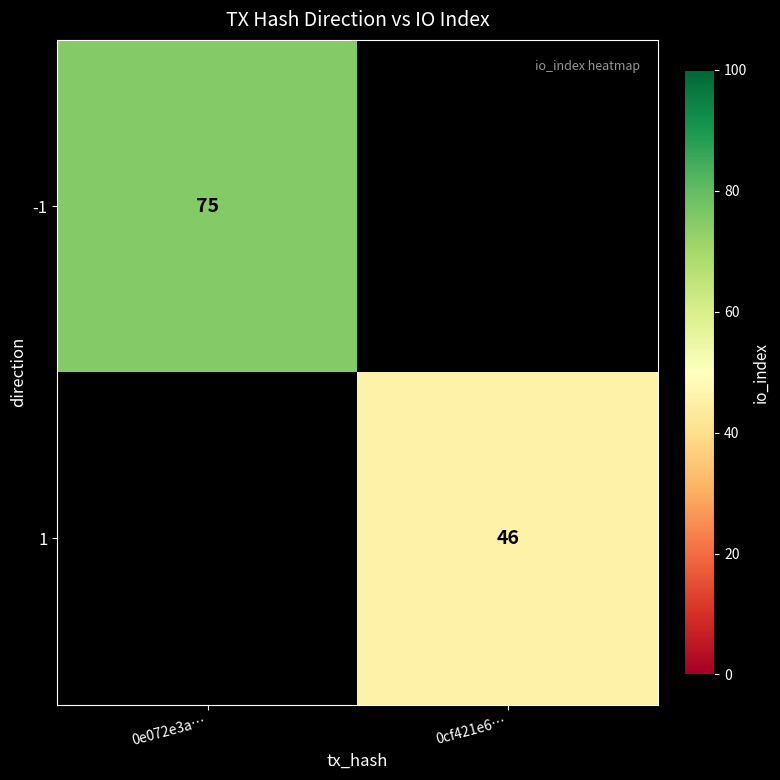

Which category has the lowest value across all series?

0cf421e6…